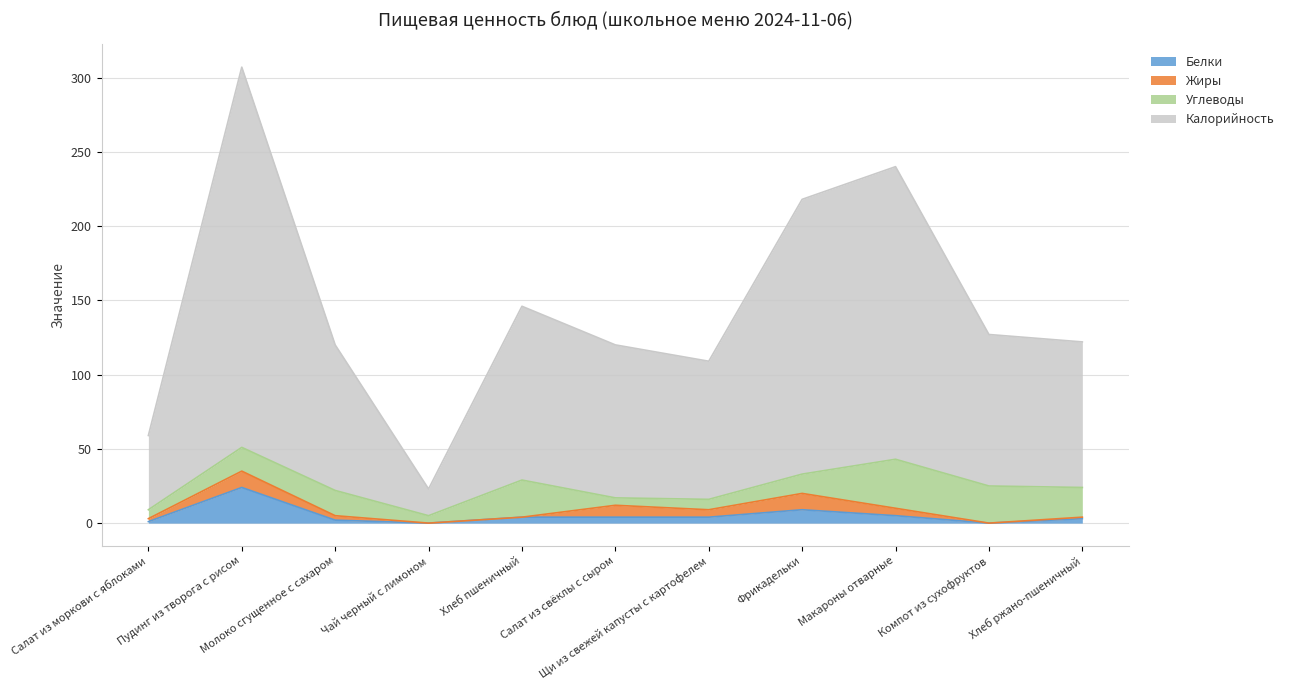

What are all the series names shown in the legend?

Белки, Жиры, Углеводы, Калорийность